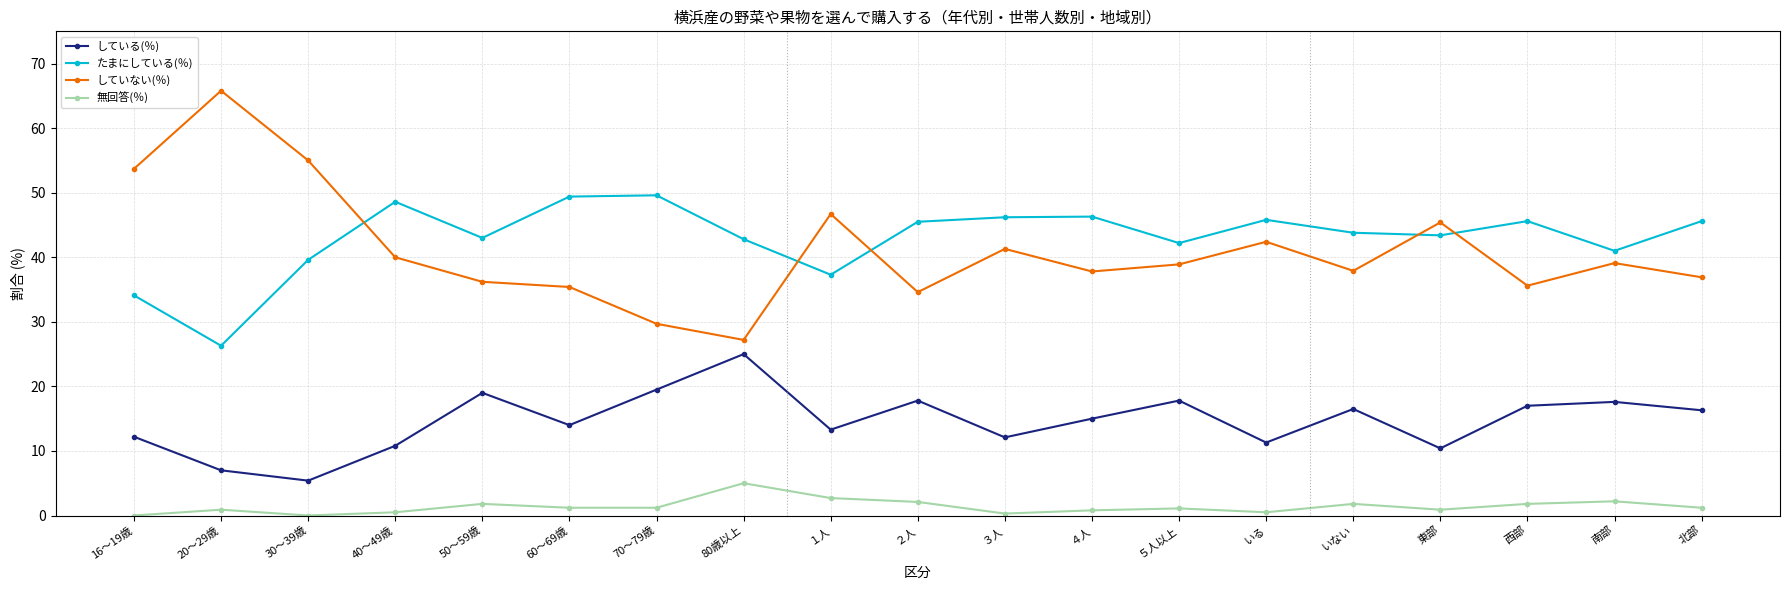

True or false: 無回答(％) and していない(％) intersect in this chart.

False